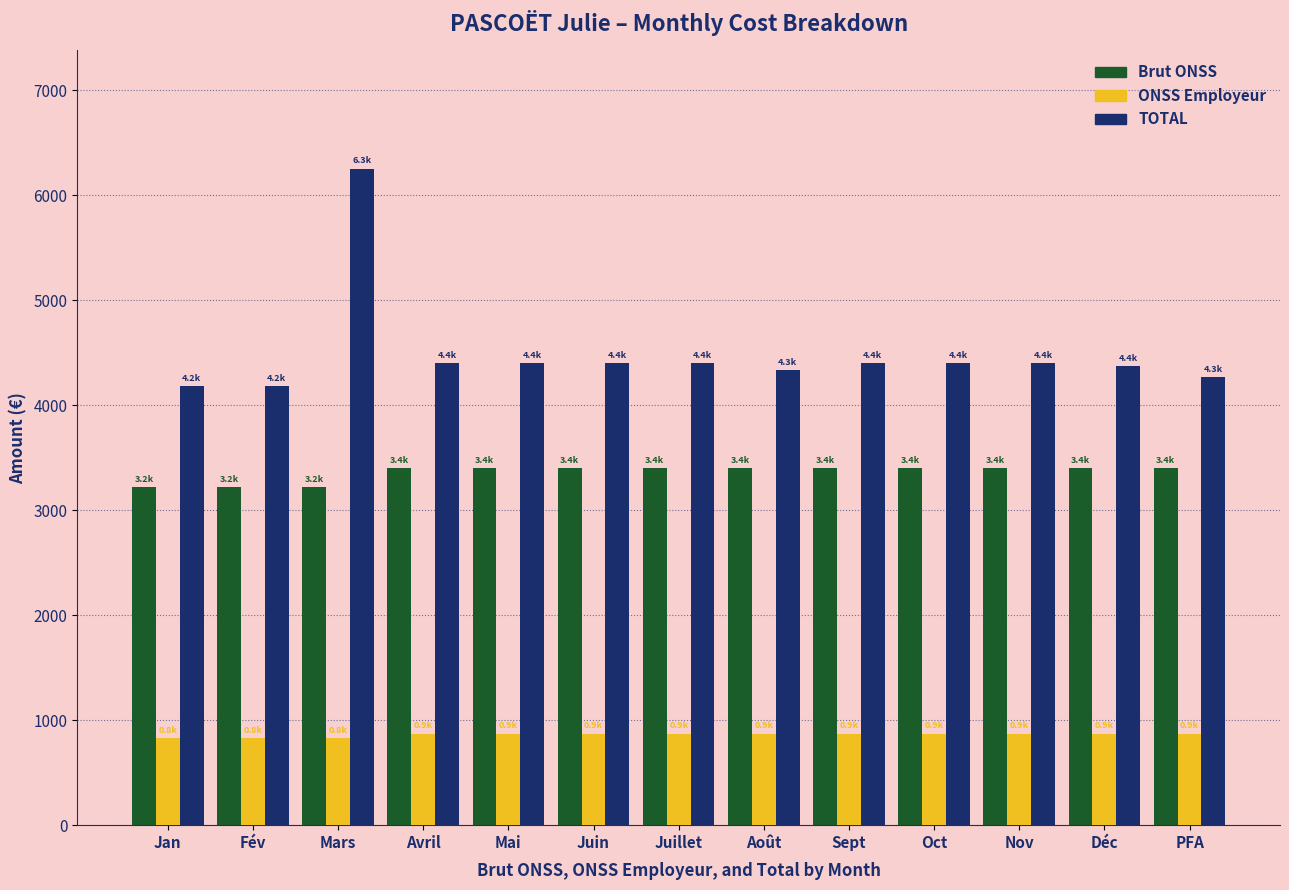

What is the sum of the ONSS Employeur values at Oct and Sept?

1746.2